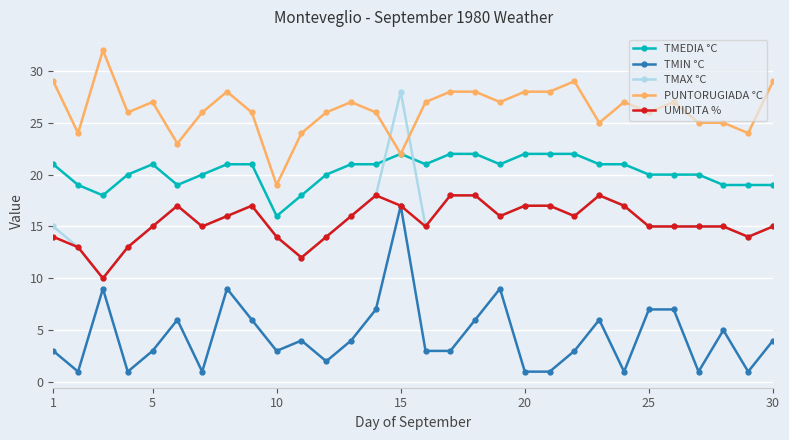

Which series has the largest total across all categories?

PUNTORUGIADA °C